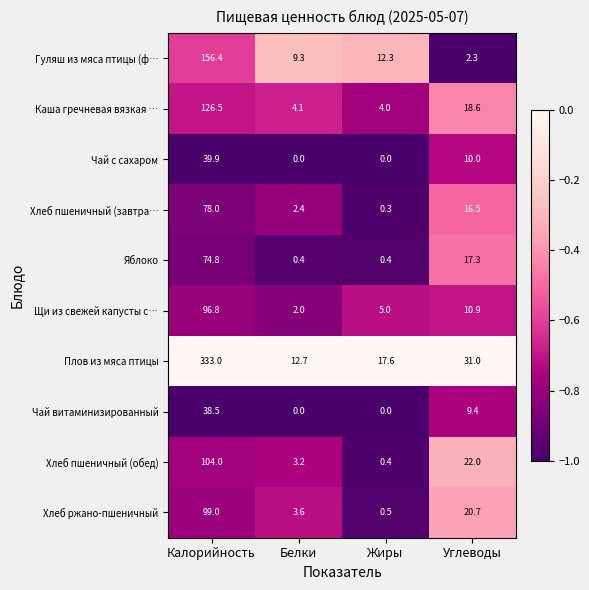

Is it true that Чай витаминизированный equals 9.4 at Углеводы?

True